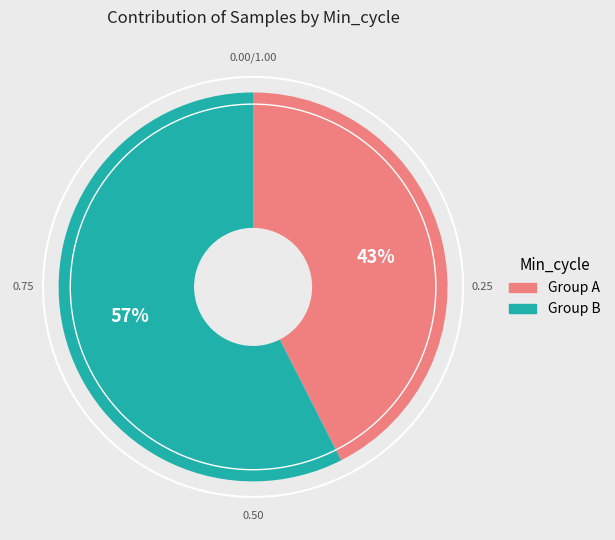

Is the sum of Group B and Group A greater than half?

Yes